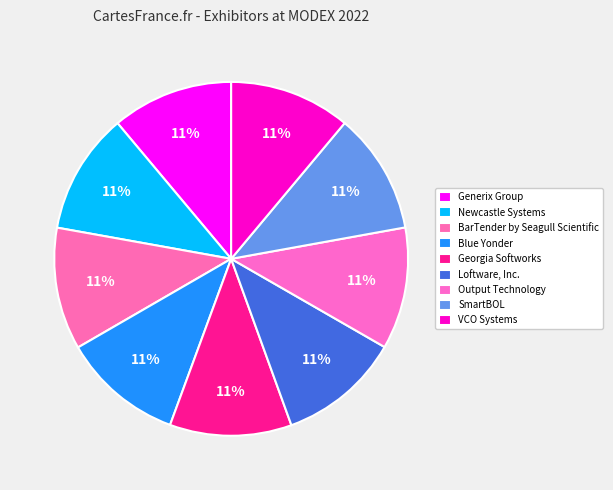

Do Blue Yonder and Output Technology together represent more than half of the pie?

No